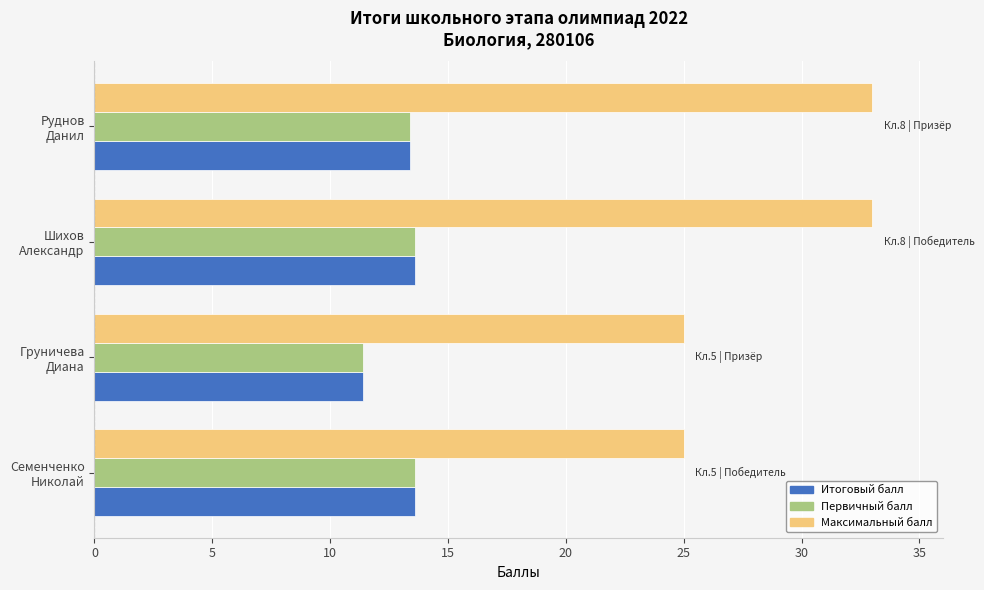

What is the difference between the maximum and minimum values in the Итоговый балл series?

2.2